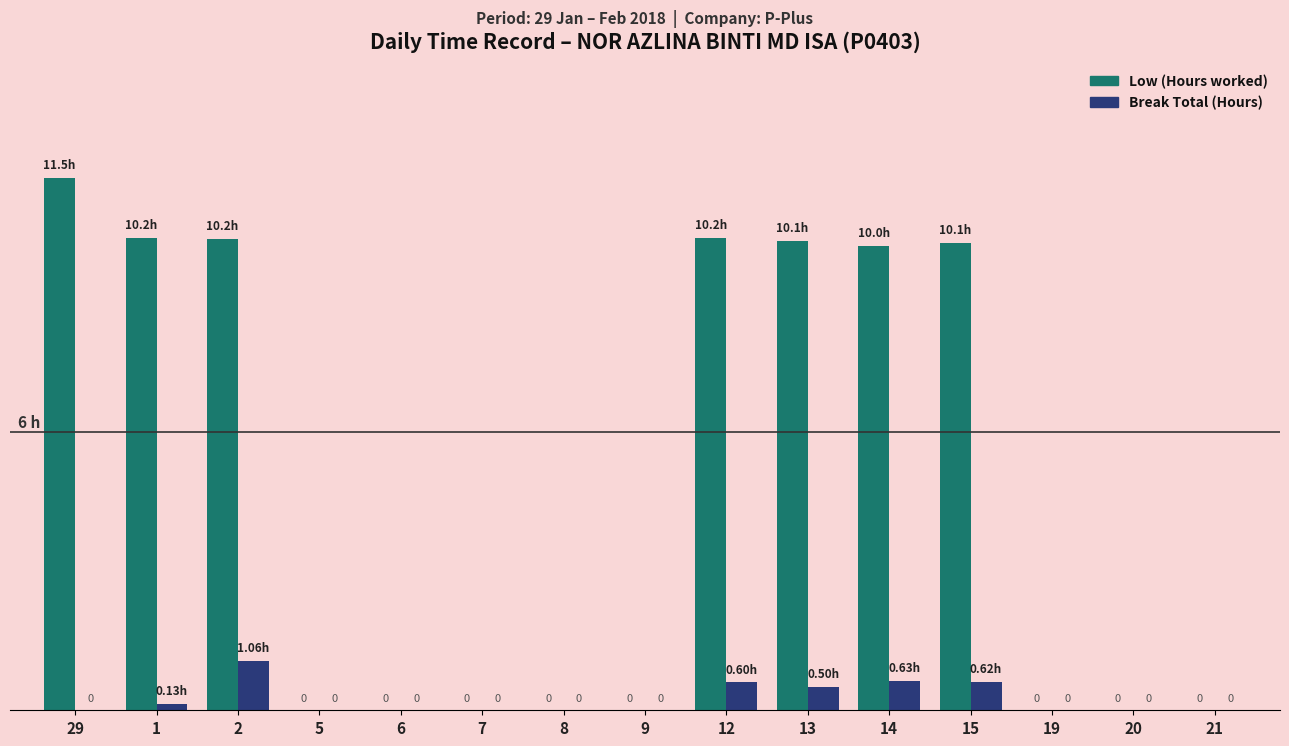

Which series changed the most between 15 and 19?

Low (Hours worked)